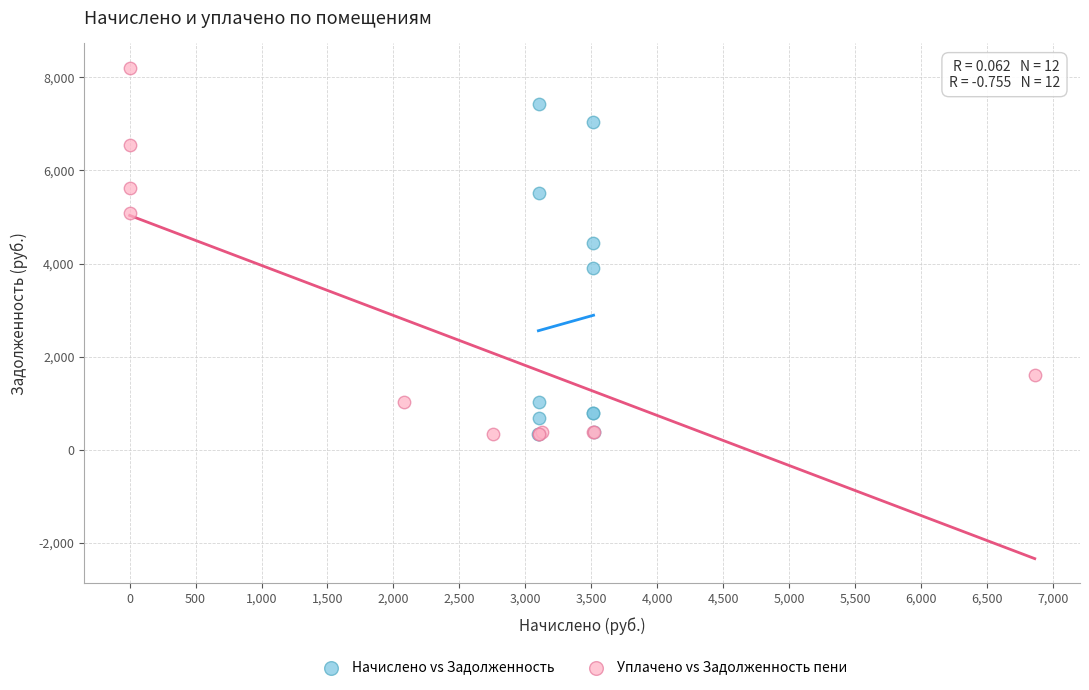

Which series has the largest Y range (max minus min)?

Уплачено vs Задолженность пени